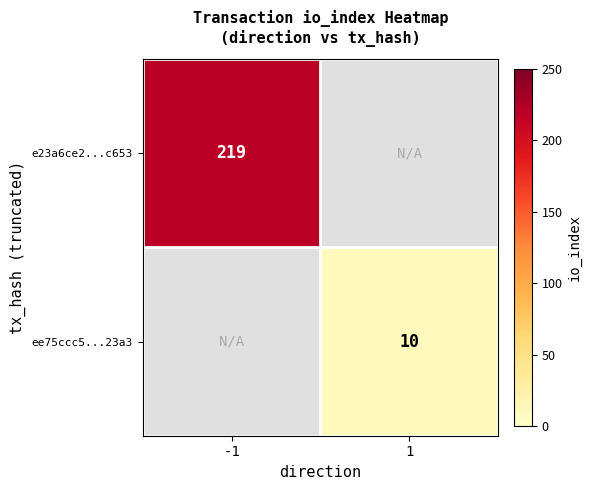

True or false: e23a6ce2...c653 has a value of 358 at -1.

False